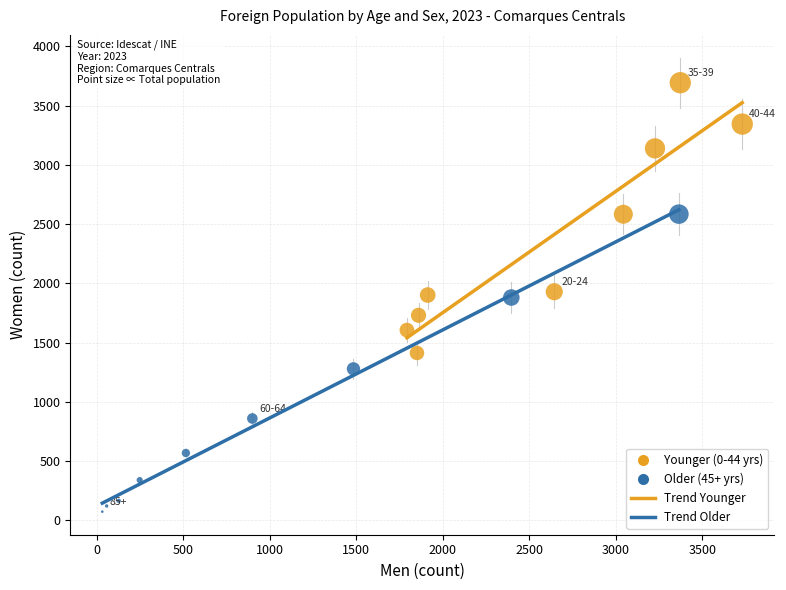

Which series contains the highest Y value?

Younger (0-44 yrs)